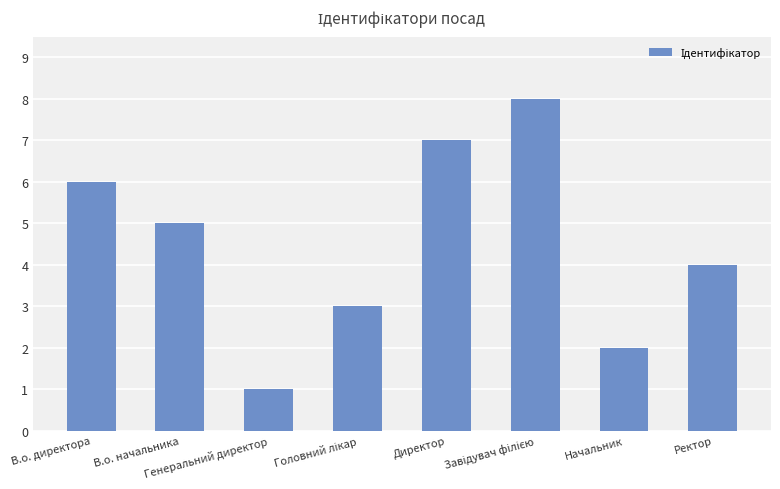

Where does the data first go above 5?

В.о. директора